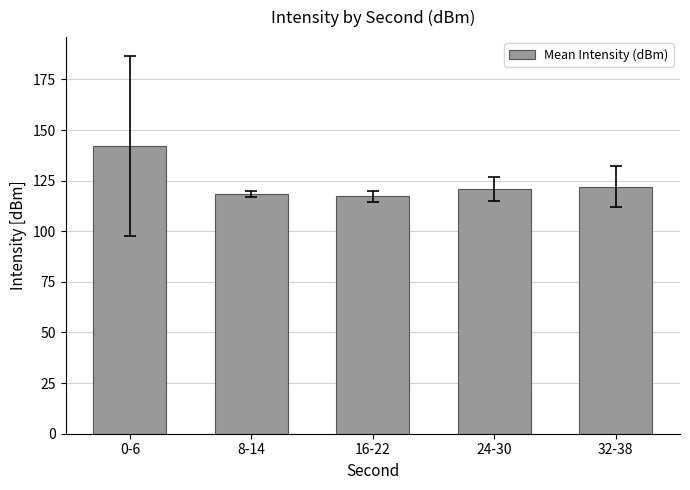

What is the ratio of the value at 24-30 to the value at 8-14?

1.0